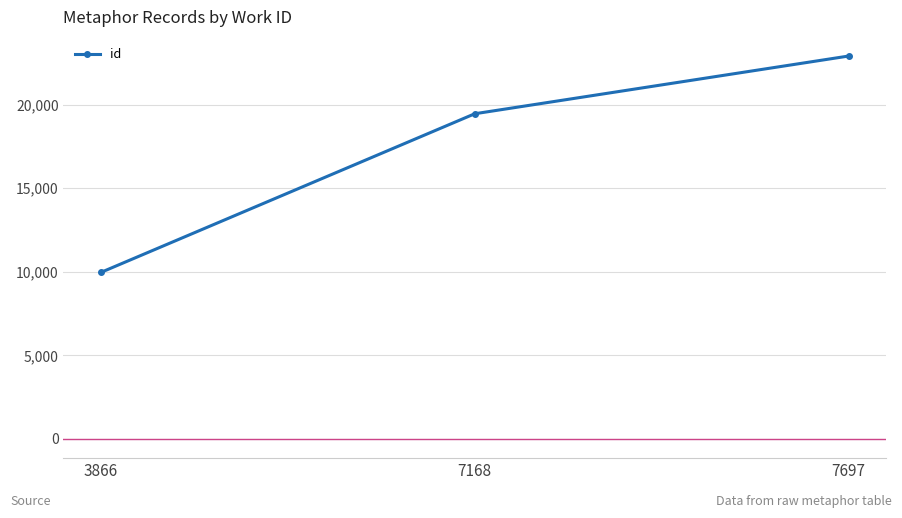

The chart shows a value of 9962 at 3866. True or false?

True